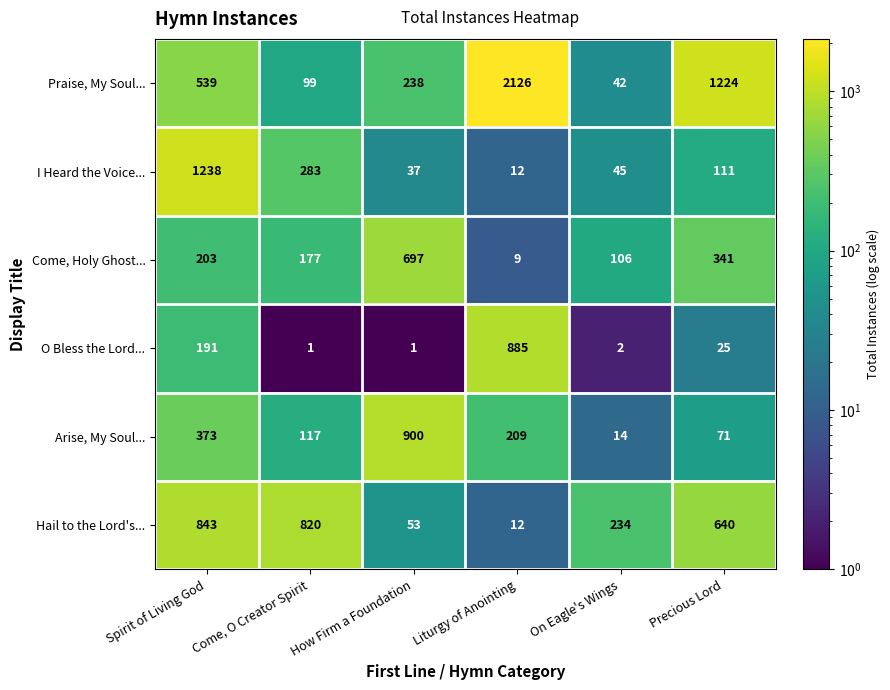

Between Liturgy of Anointing and Precious Lord, which series saw the biggest shift?

Praise, My Soul...